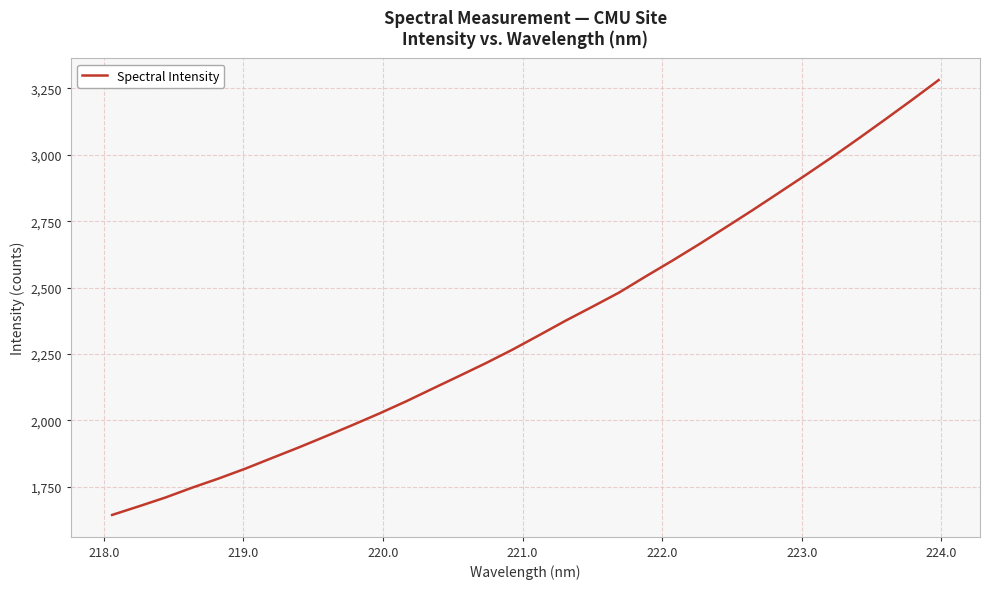

What is the greatest value displayed?

3281.5